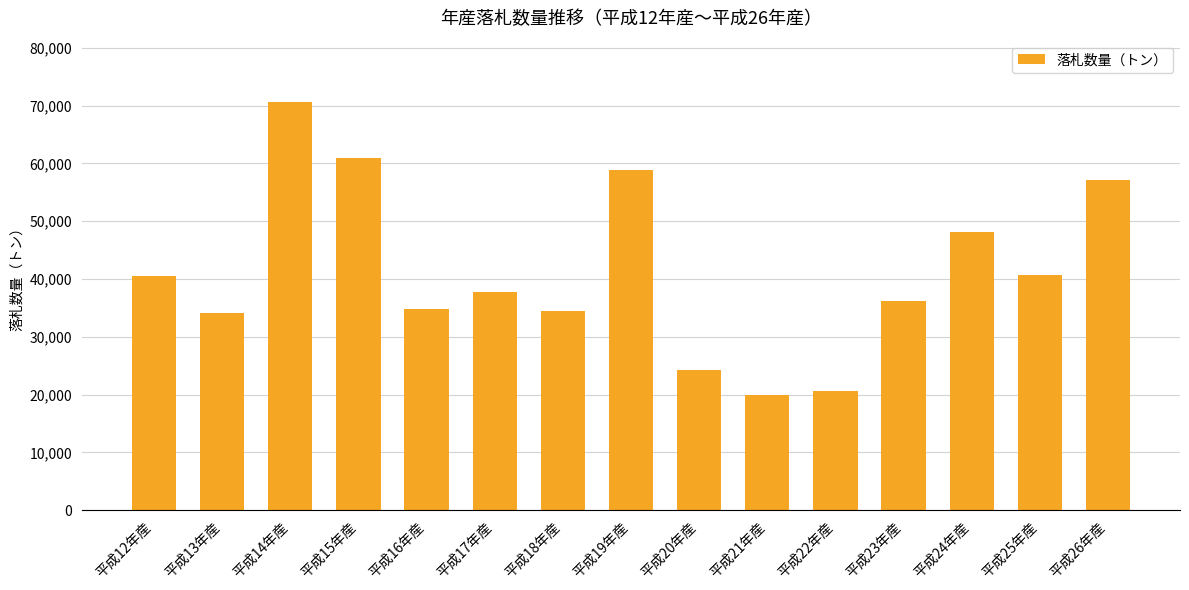

Does the chart contain stacked bars?

No